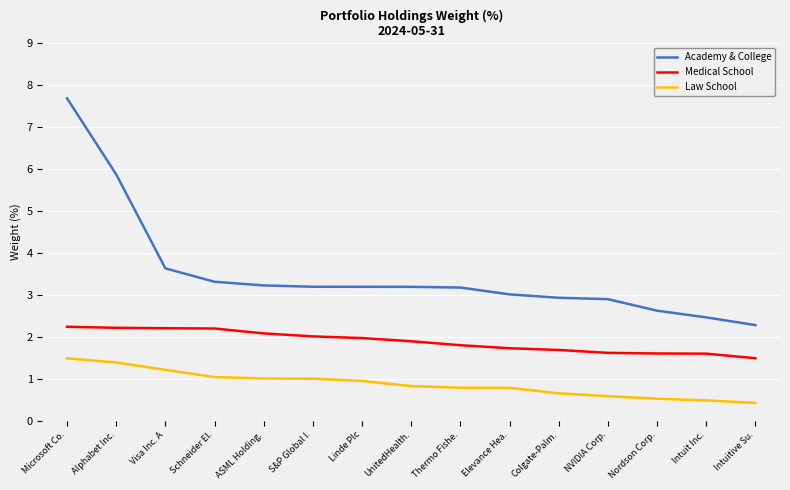

What position from the right is Nordson Corp.?

3